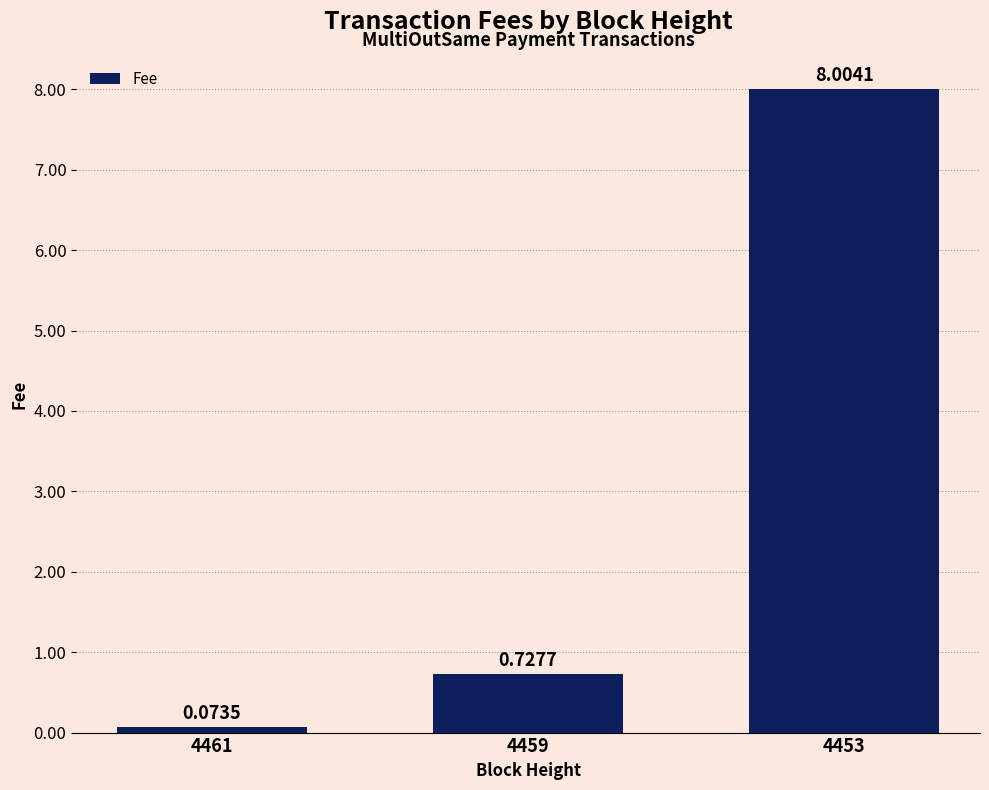

Which label corresponds to the smallest value in the chart?

4461